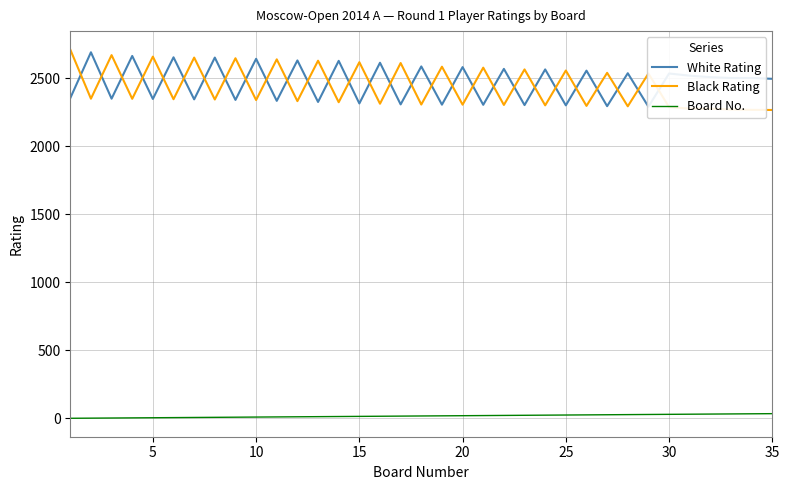

Reading right to left, extract all data points from this chart.

White Rating: 2495	2501	2501	2507	2518	2534	2290	2536	2294	2555	2300	2564	2302	2568	2304	2581	2305	2586	2307	2613	2314	2627	2325	2630	2333	2642	2340	2651	2344	2653	2347	2663	2349	2690	2353
Black Rating: 2266	2267	2270	2275	2276	2287	2534	2293	2539	2296	2556	2300	2564	2303	2577	2305	2584	2306	2611	2312	2617	2323	2628	2331	2638	2339	2646	2343	2651	2345	2658	2348	2669	2349	2710
Board No.: 35	34	33	32	31	30	29	28	27	26	25	24	23	22	21	20	19	18	17	16	15	14	13	12	11	10	9	8	7	6	5	4	3	2	1